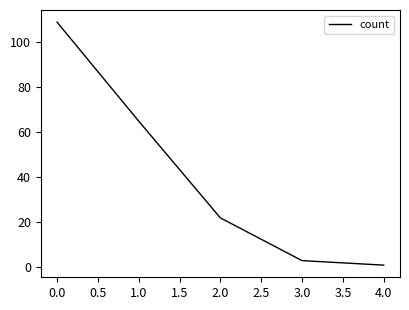

List the labels in order of value, smallest first.

4.0, 3.0, 2.0, 1.0, 0.0